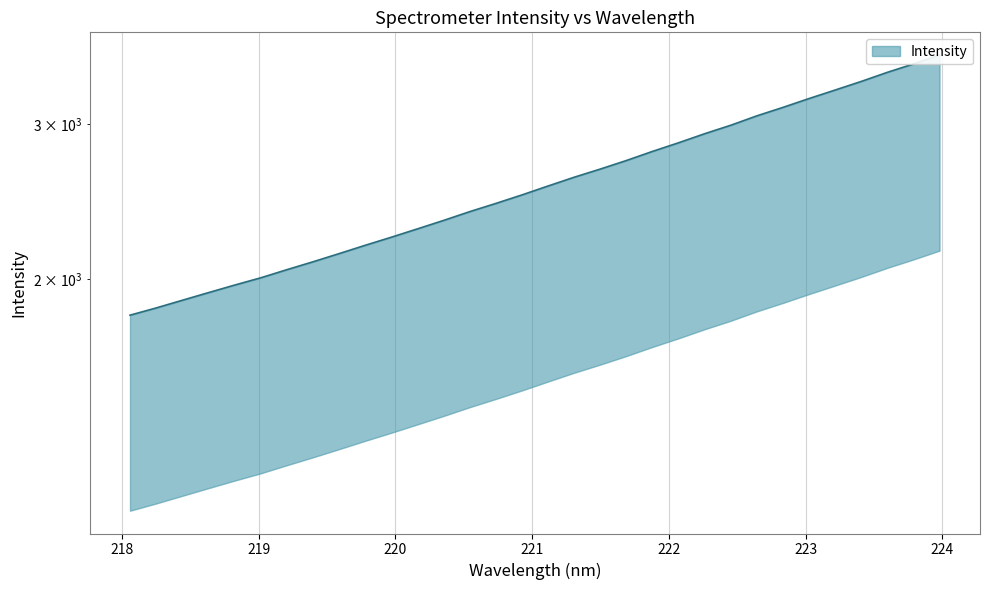

Approximately how many times larger is the value at 219.0156 compared to 222.0721?

0.7